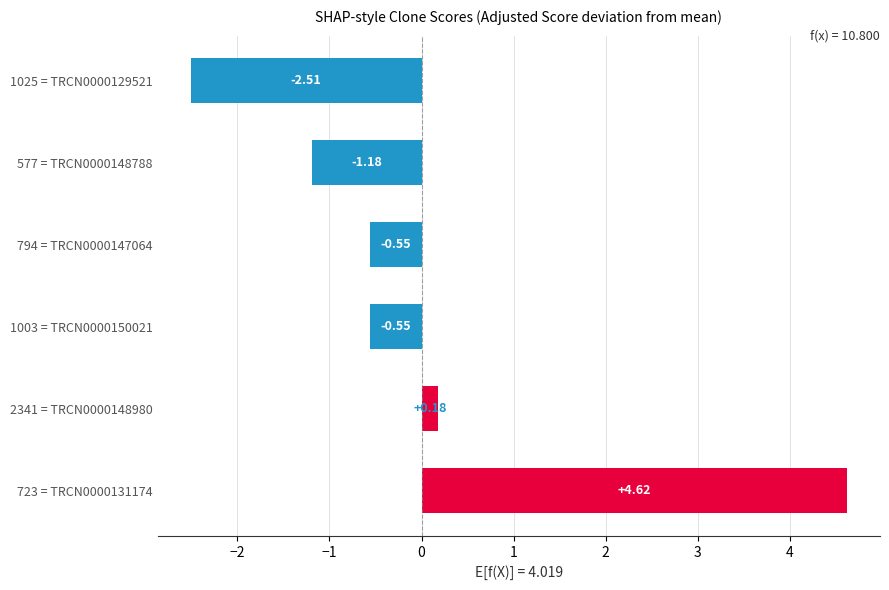

What is the difference between the maximum and minimum values?

7.1